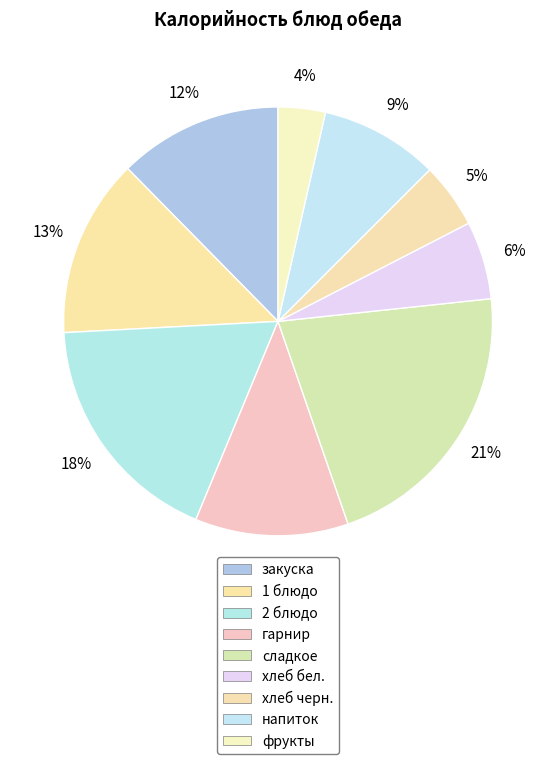

Is фрукты the majority of the pie?

No